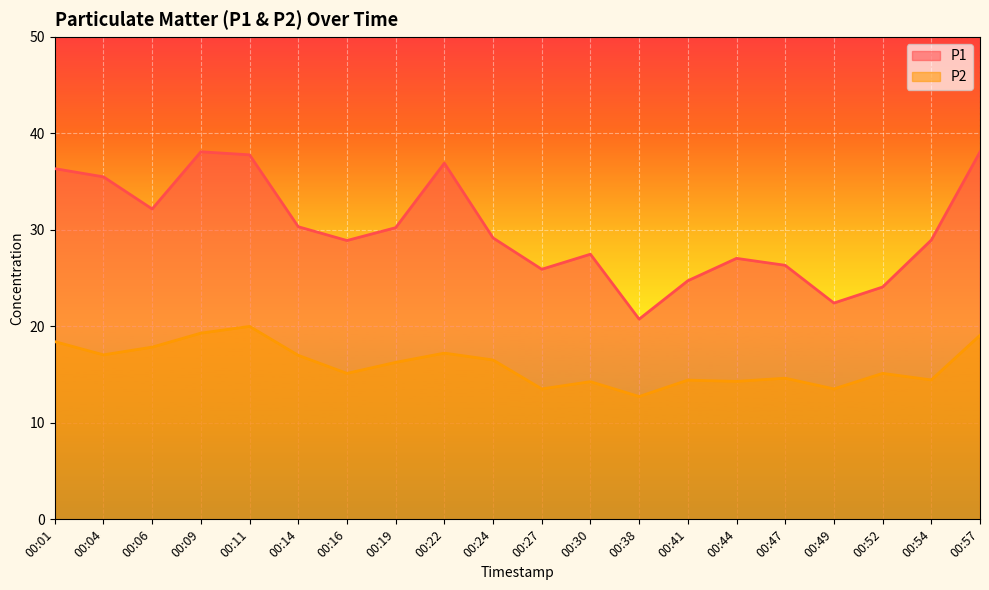

Where does the P1 series first go above 29?

00:01